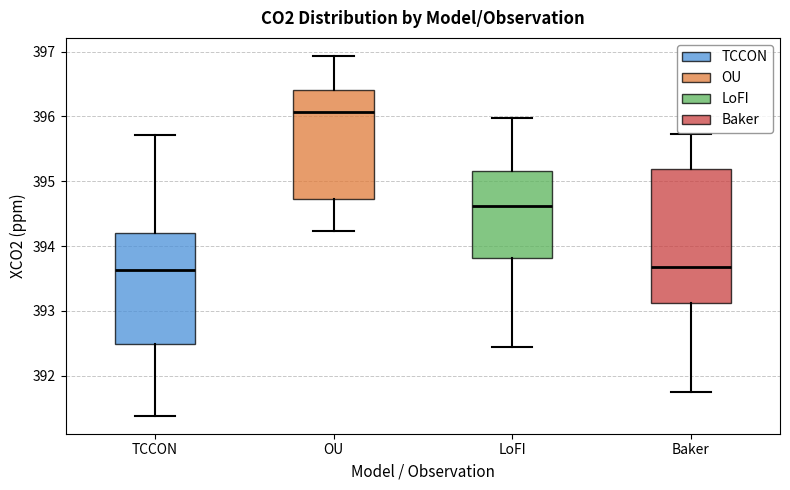

Which box's median line is the highest?

OU